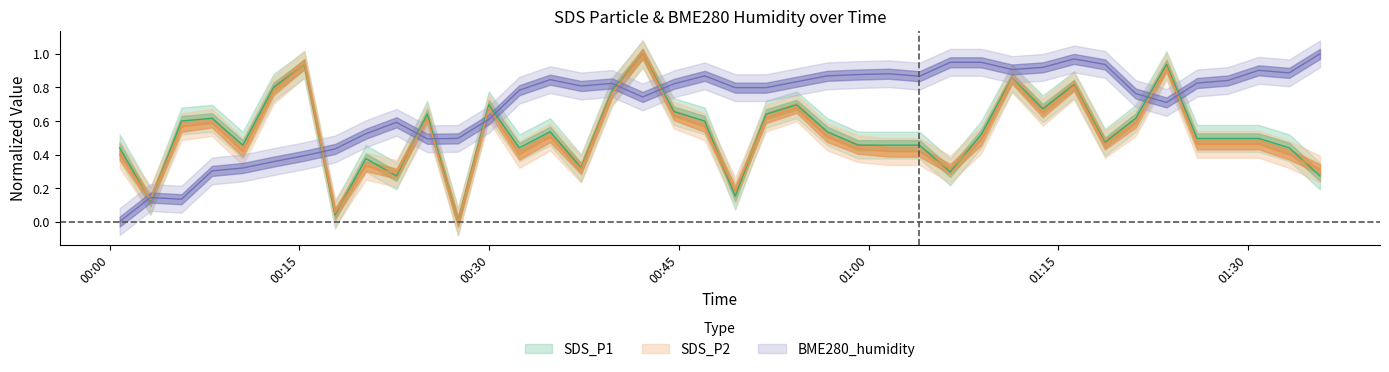

Which category has the highest value across all series?

2022/03/26 00:42:08